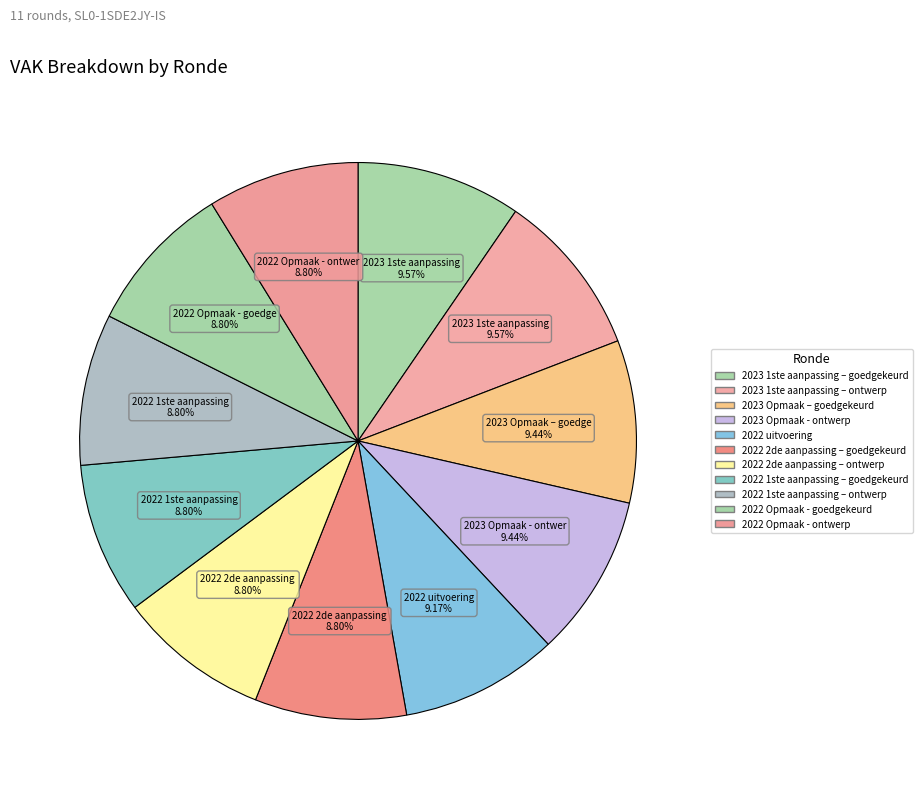

Does 2023 Opmaak – goedgekeurd account for over 50% of the chart?

No